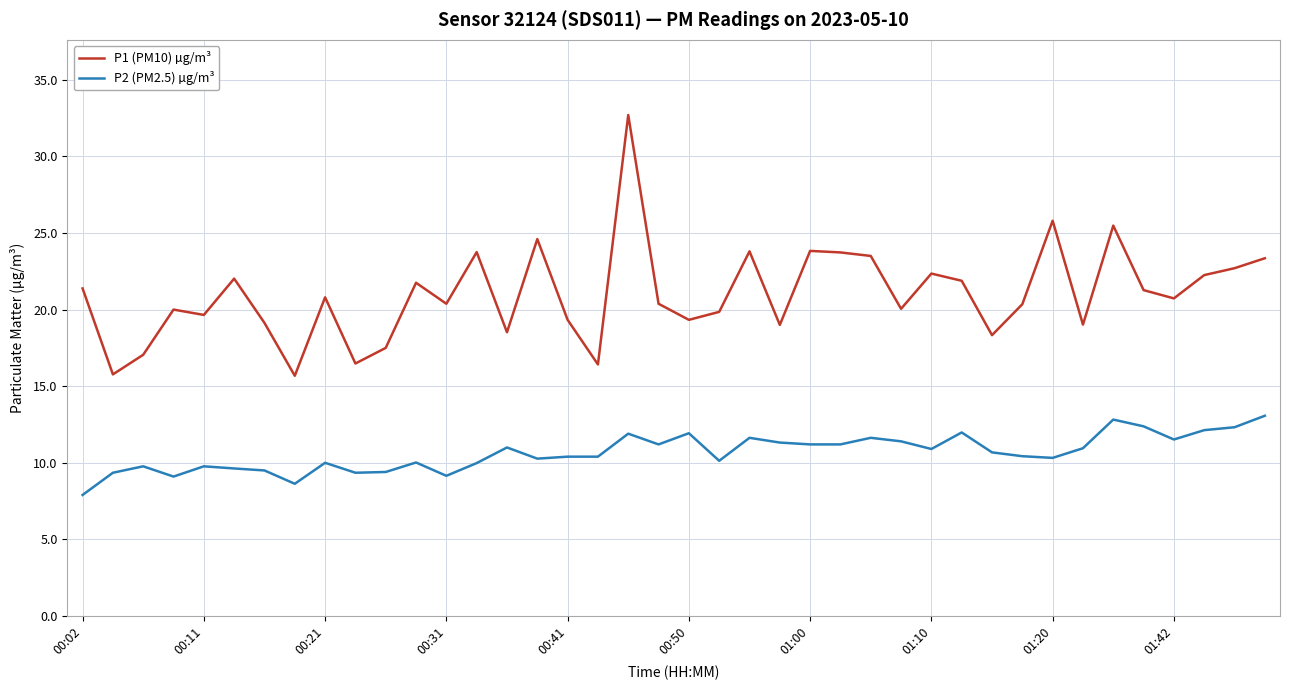

At how many categories does at least one series exceed 8?

40